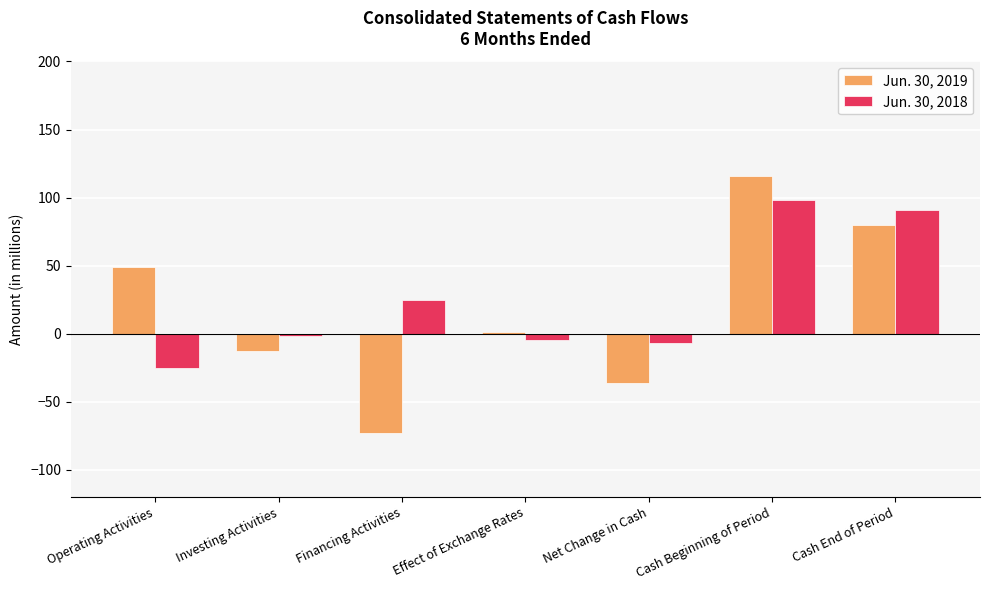

Rank the series at Financing Activities from lowest to highest value.

Jun. 30, 2019, Jun. 30, 2018